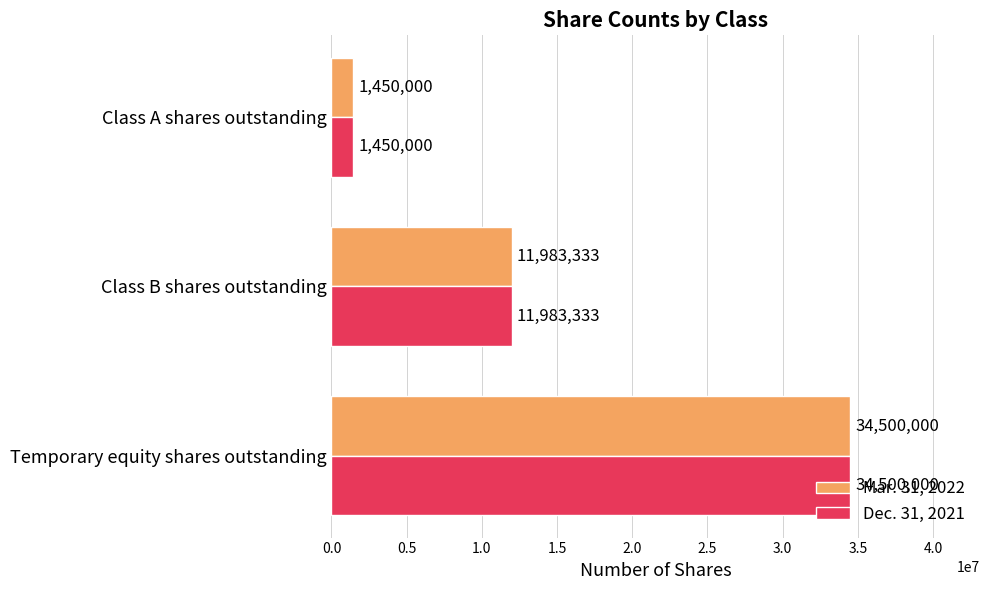

List the labels in order of Dec. 31, 2021 value, largest first.

Temporary equity shares outstanding, Class B shares outstanding, Class A shares outstanding